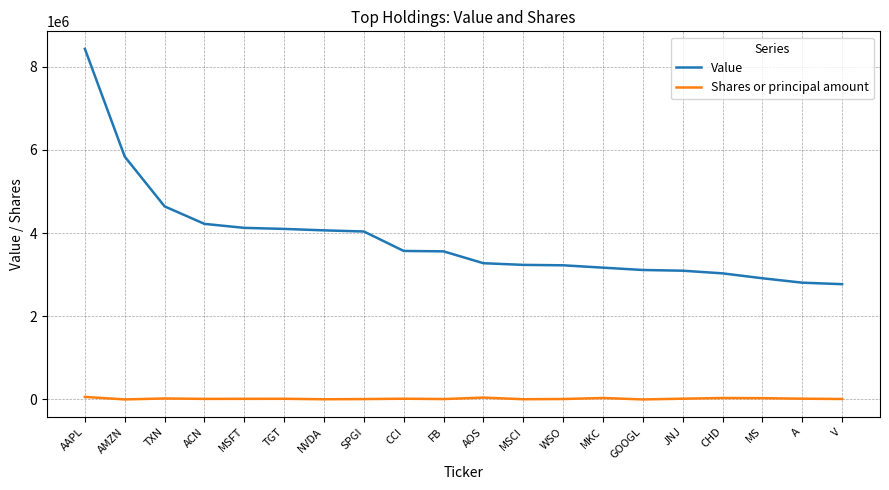

Which category has the highest value in the Value series?

AAPL